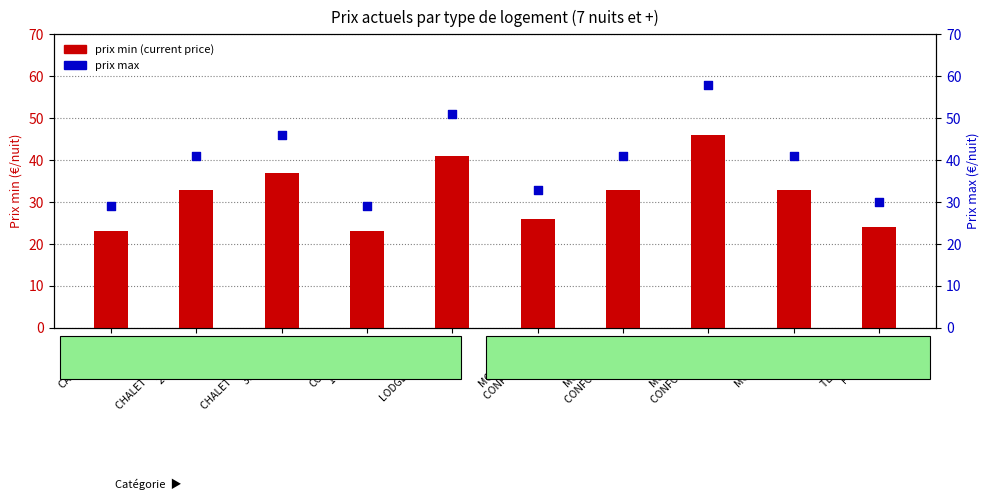

At how many categories does at least one series exceed 46?

2